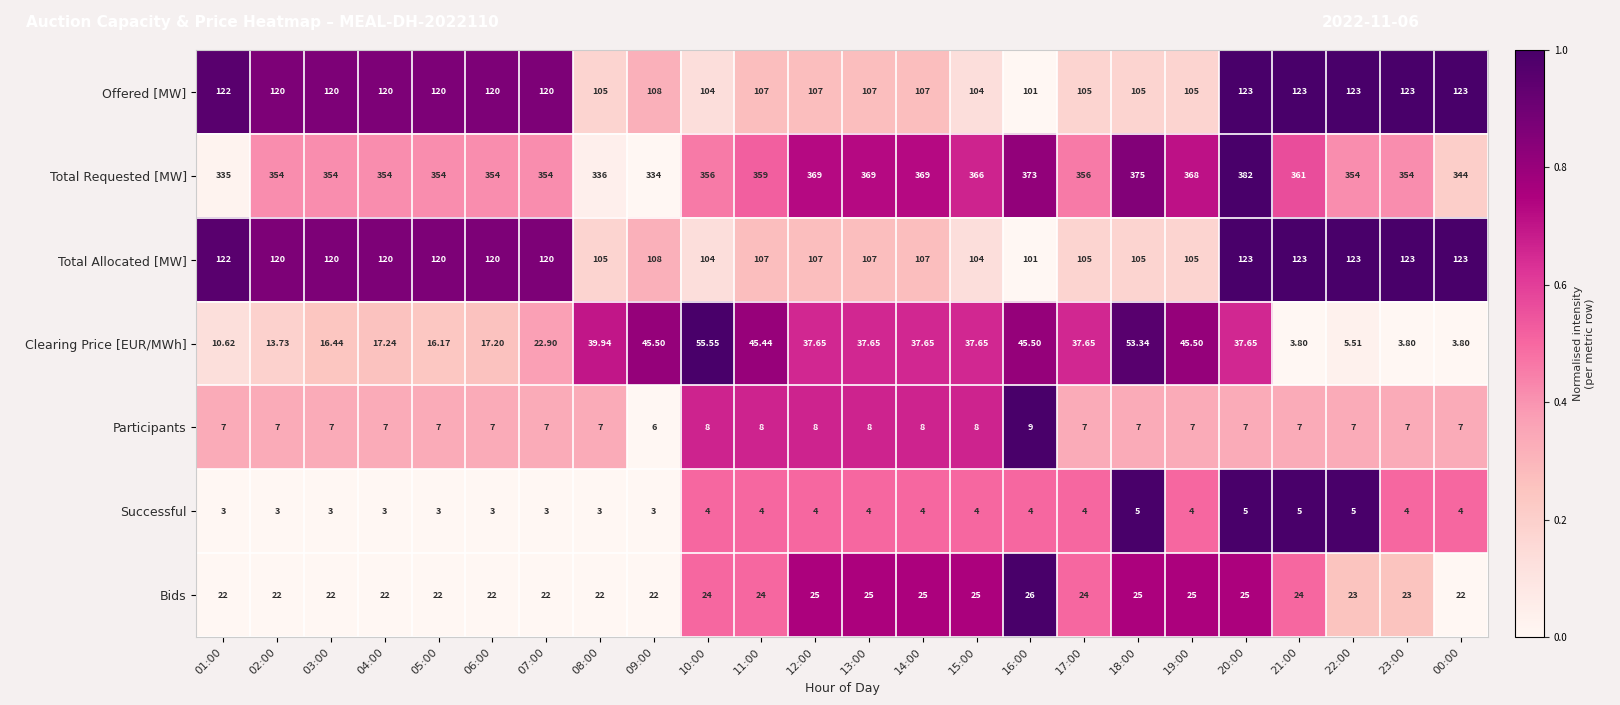

Which series has the widest spread of values?

Clearing Price [EUR/MWh]